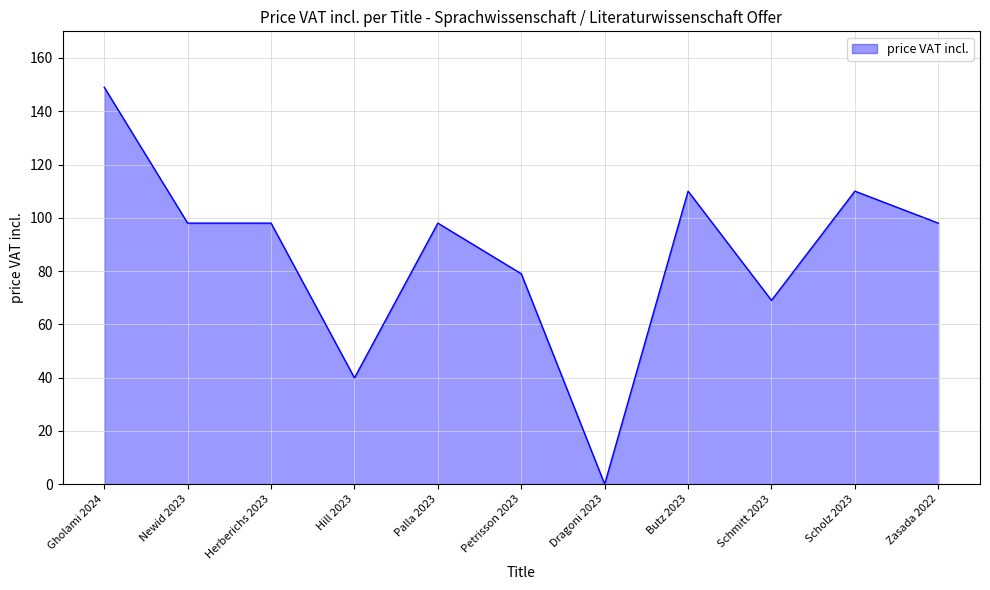

What position from the right is Zasada 2022?

1